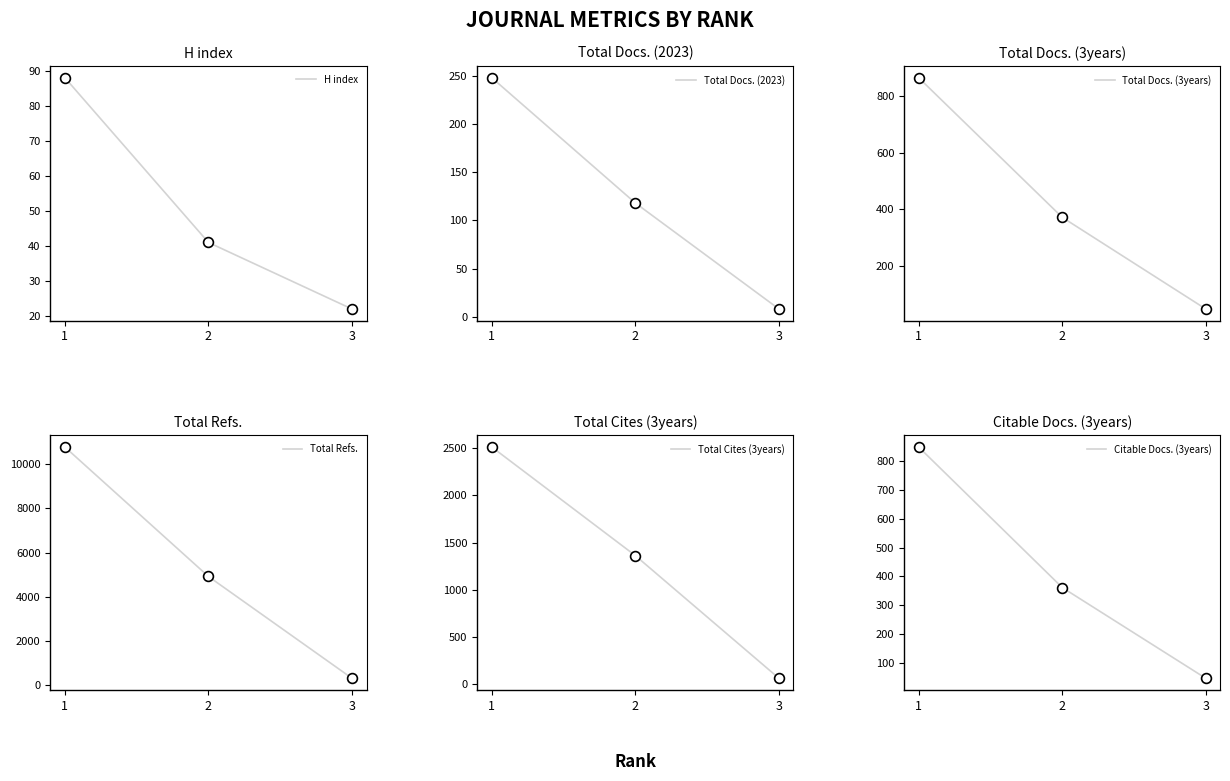

Which series has the largest Y range (max minus min)?

Total Refs.